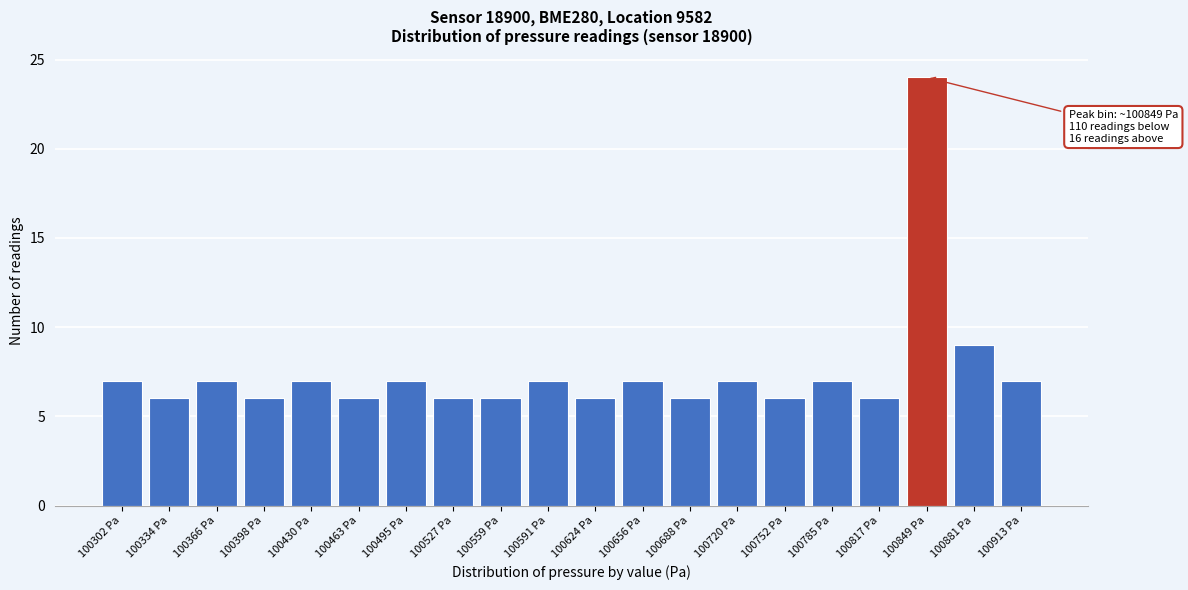

Reading left to right, transcribe all the data shown in this chart.

100302 Pa=7	100334 Pa=6	100366 Pa=7	100398 Pa=6	100430 Pa=7	100463 Pa=6	100495 Pa=7	100527 Pa=6	100559 Pa=6	100591 Pa=7	100624 Pa=6	100656 Pa=7	100688 Pa=6	100720 Pa=7	100752 Pa=6	100785 Pa=7	100817 Pa=6	100849 Pa=24	100881 Pa=9	100913 Pa=7